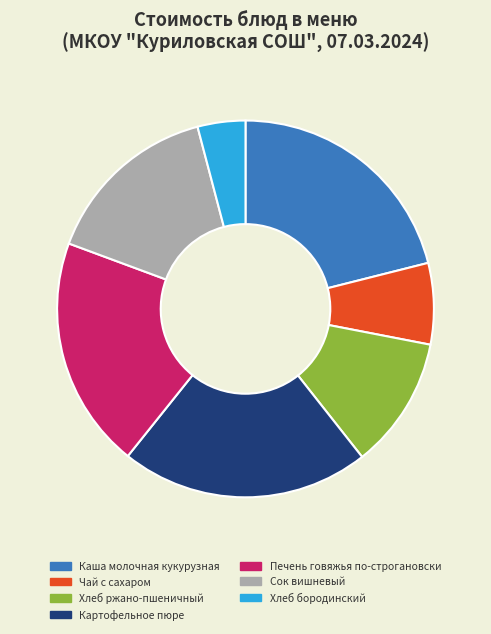

How much of the chart is everything except Хлеб бородинский?

95.9%